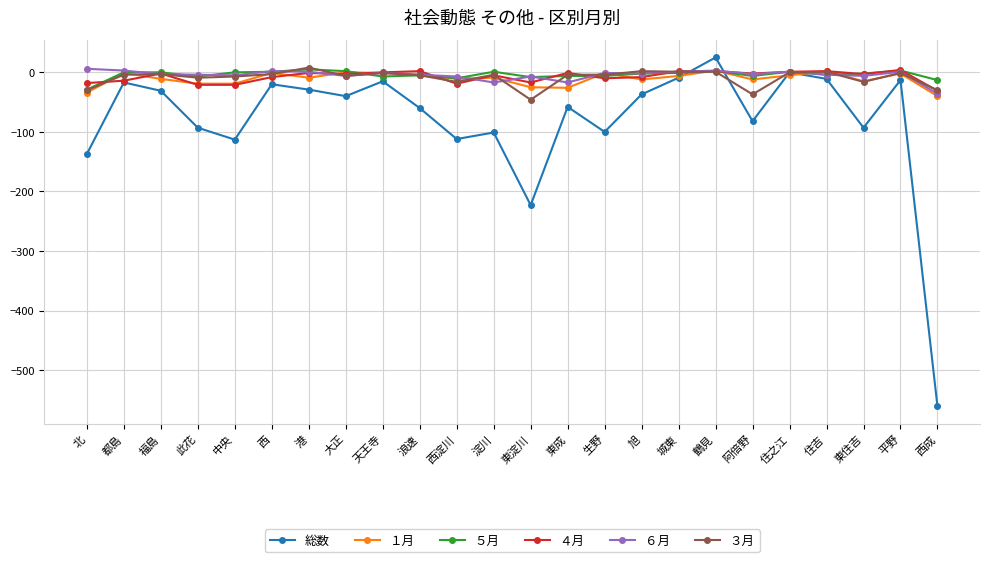

What is the difference between the maximum and minimum values in the １月 series?

43